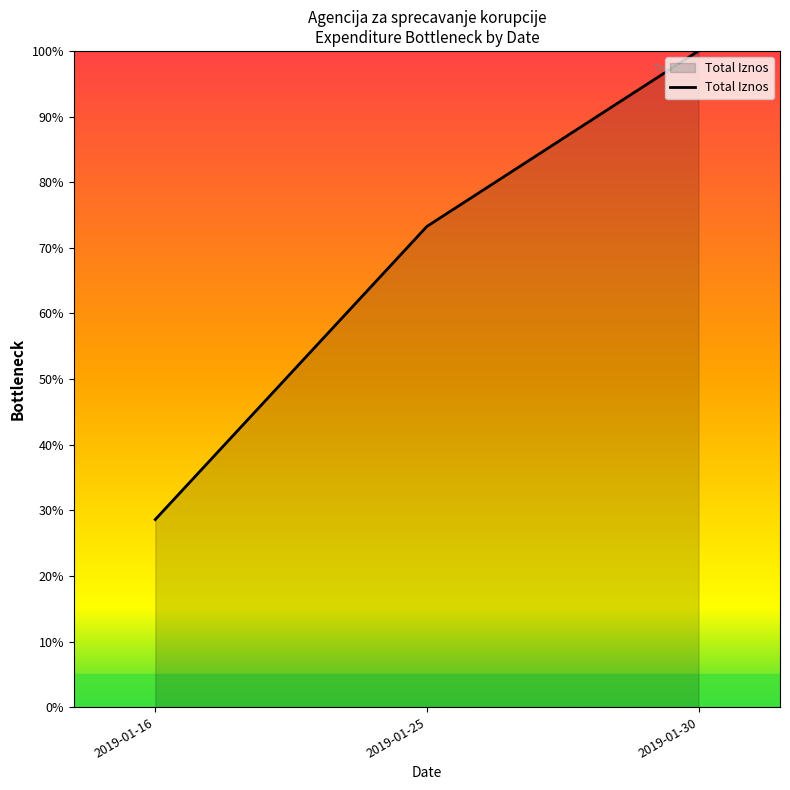

Rank the categories by value from lowest to highest.

2019-01-16, 2019-01-25, 2019-01-30